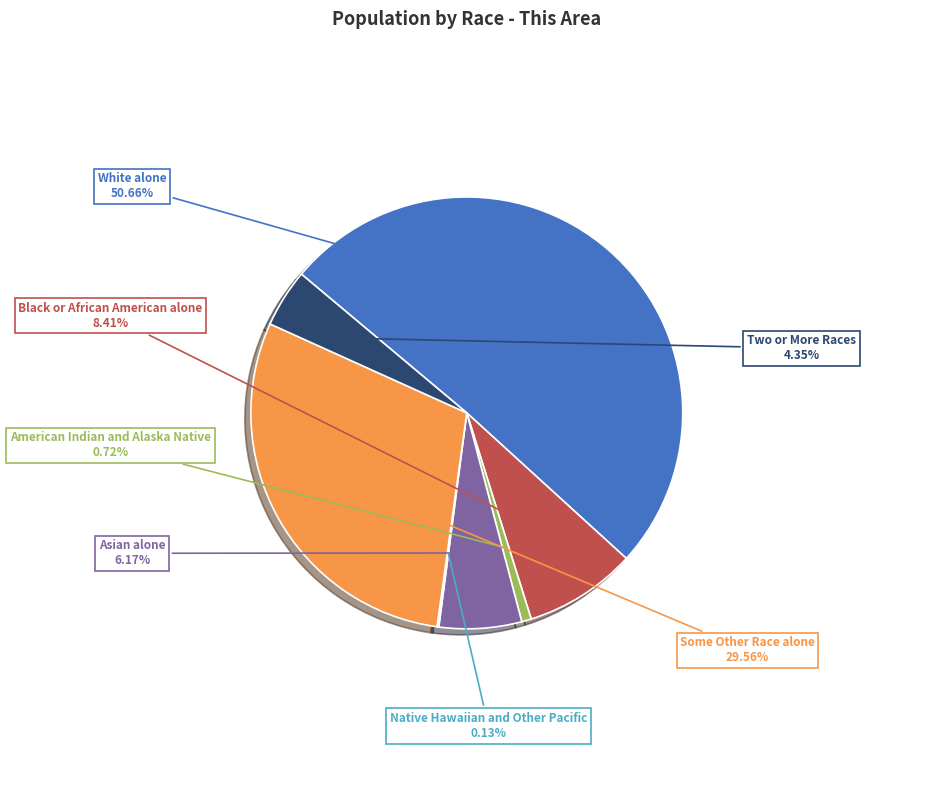

Is there any slice that represents more than half of the pie?

Yes